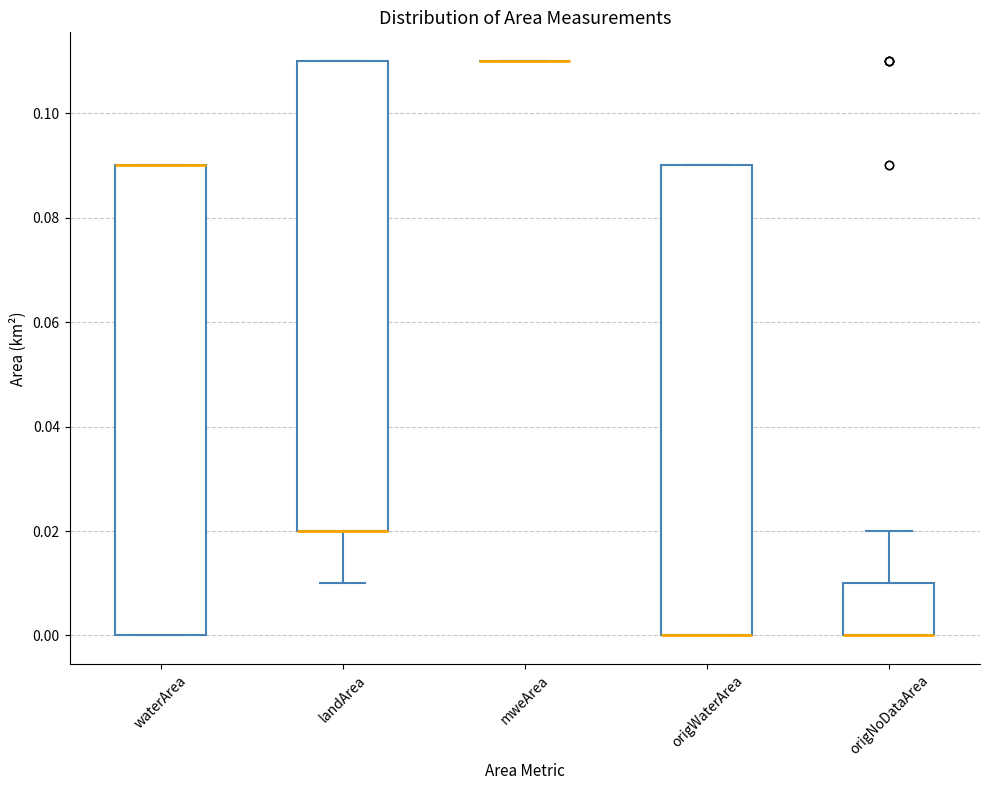

Reading left to right, transcribe this box plot: for each box, give where its median line is, the range the box spans, and where its two whiskers end, as read against the y-axis. The values are not printed on the chart, so give them approximately, as read against the axis.

waterArea: median 0.09 (drawn on the box's upper edge), box 0.00 to 0.09, whiskers 0.00 to 0.09
landArea: median 0.02 (drawn on the box's lower edge), box 0.02 to 0.11, whiskers 0.01 to 0.11
mweArea: box collapsed to a line at 0.11, whiskers 0.11 to 0.11
origWaterArea: median 0.00 (drawn on the box's lower edge), box 0.00 to 0.09, whiskers 0.00 to 0.09
origNoDataArea: median 0.00 (drawn on the box's lower edge), box 0.00 to 0.01, whiskers 0.00 to 0.02